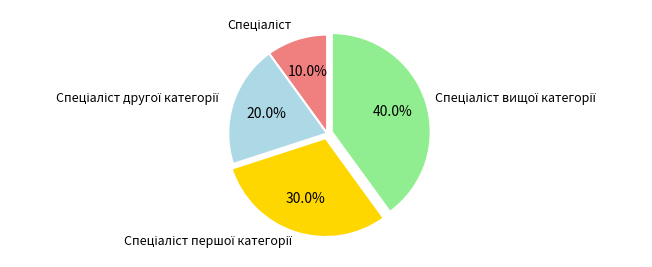

Is there a majority slice in this chart?

No